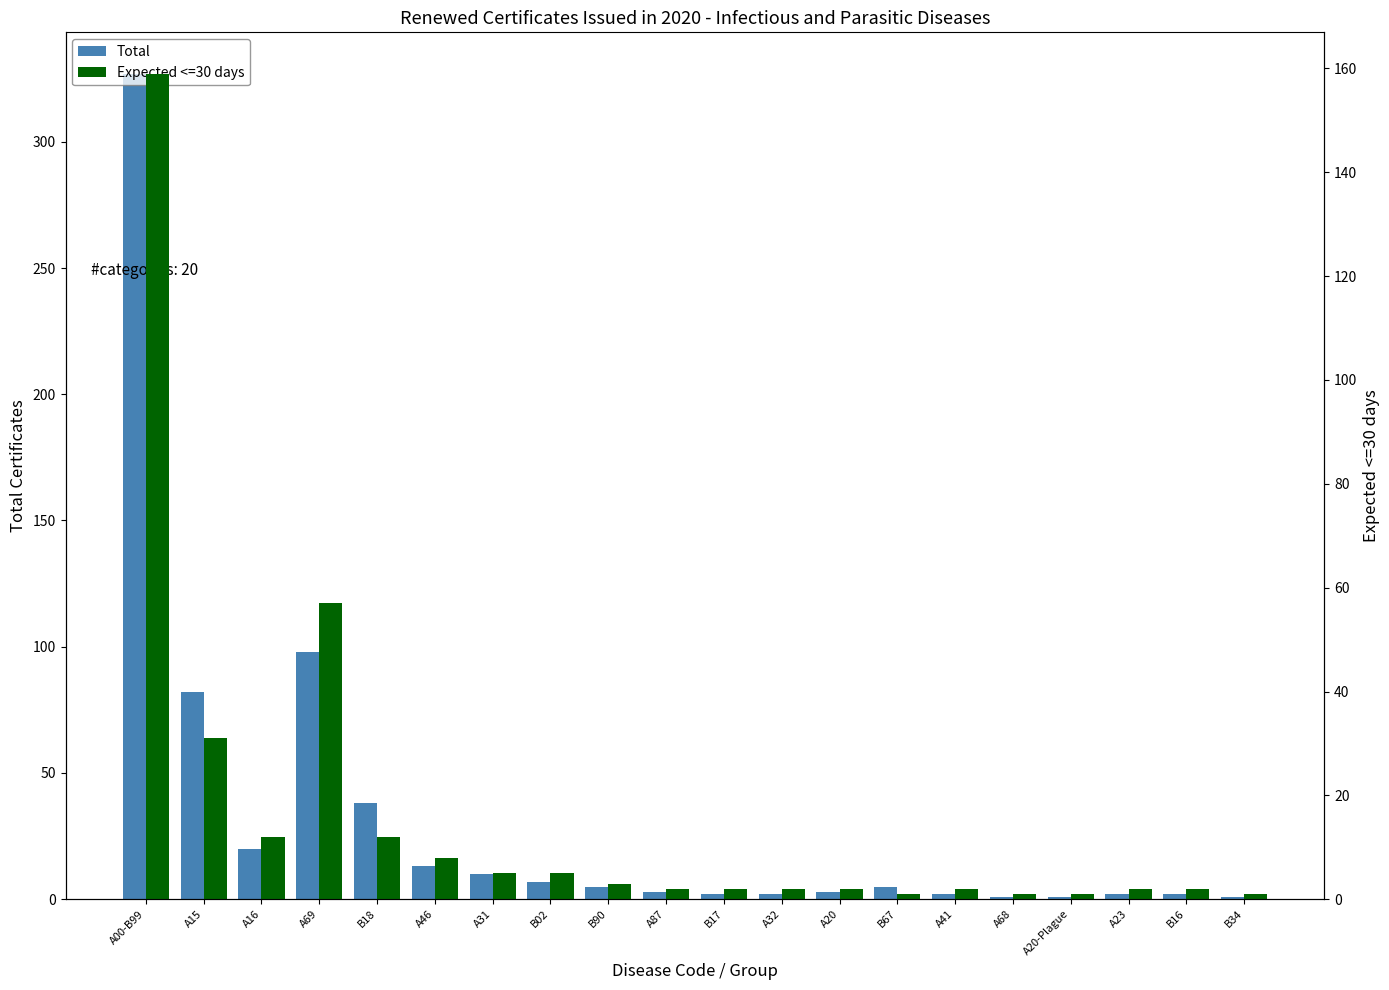

How many distinct data groups are displayed?

2